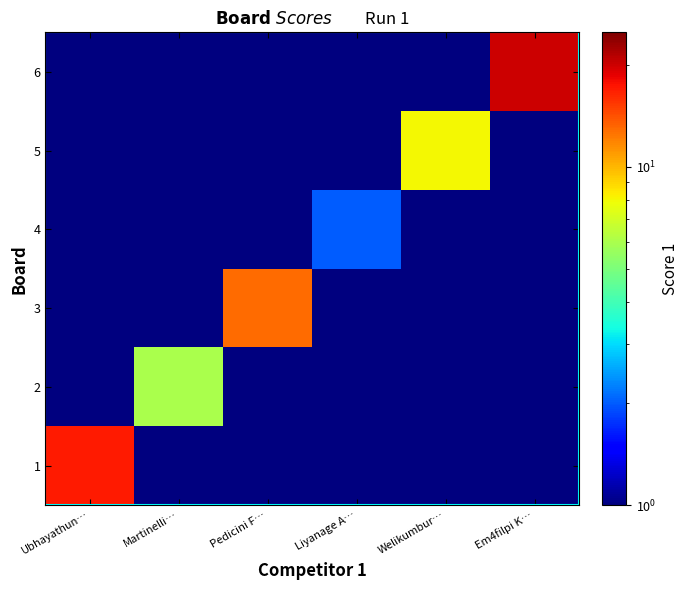

Reading left to right, extract all data points from this chart.

1: Ubhayathun…=17	Martinelli…=1	Pedicini F…=1	Liyanage A…=1	Welikumbur…=1	Em4filpi K…=1
2: Ubhayathun…=1	Martinelli…=6	Pedicini F…=1	Liyanage A…=1	Welikumbur…=1	Em4filpi K…=1
3: Ubhayathun…=1	Martinelli…=1	Pedicini F…=13	Liyanage A…=1	Welikumbur…=1	Em4filpi K…=1
4: Ubhayathun…=1	Martinelli…=1	Pedicini F…=1	Liyanage A…=2	Welikumbur…=1	Em4filpi K…=1
5: Ubhayathun…=1	Martinelli…=1	Pedicini F…=1	Liyanage A…=1	Welikumbur…=8	Em4filpi K…=1
6: Ubhayathun…=1	Martinelli…=1	Pedicini F…=1	Liyanage A…=1	Welikumbur…=1	Em4filpi K…=20